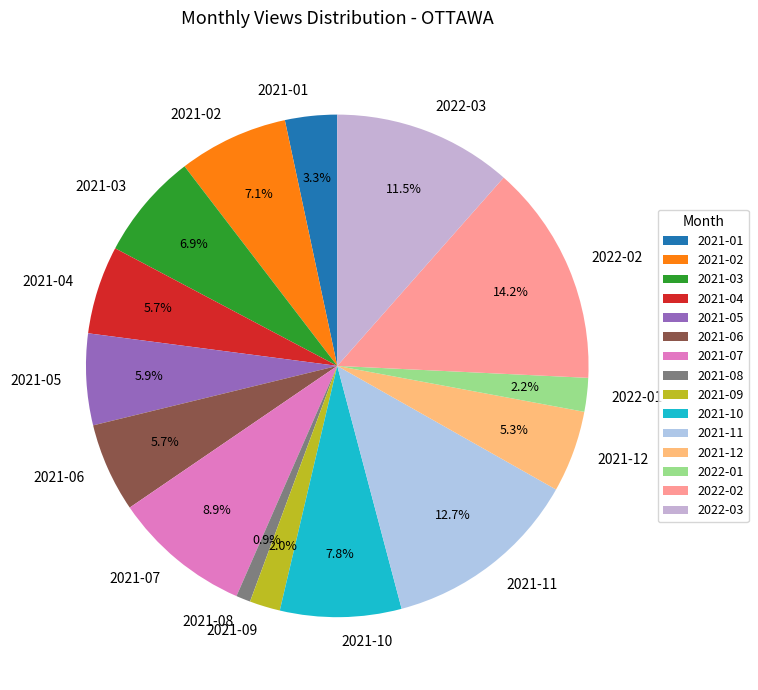

Is it true that 2021-02 is 7% of the pie?

True